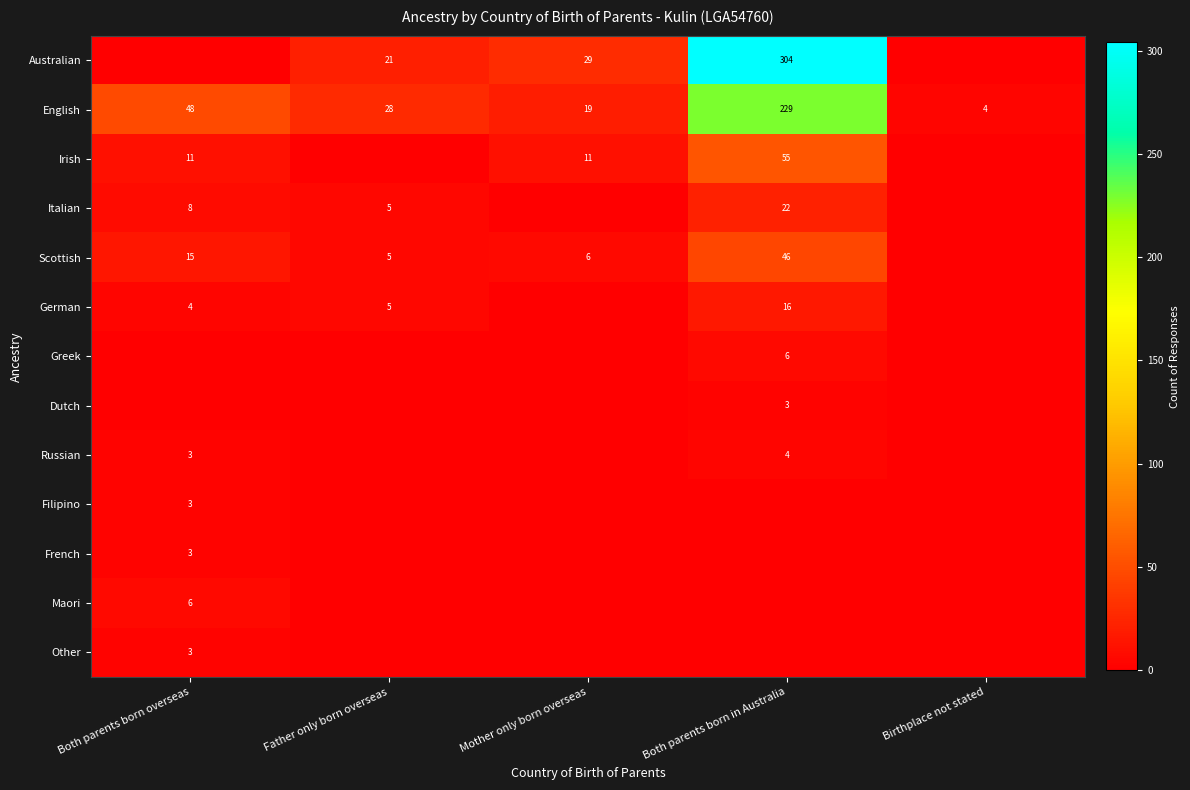

Is the value of Australian at Both parents born in Australia greater than the value of German at Both parents born in Australia?

Yes